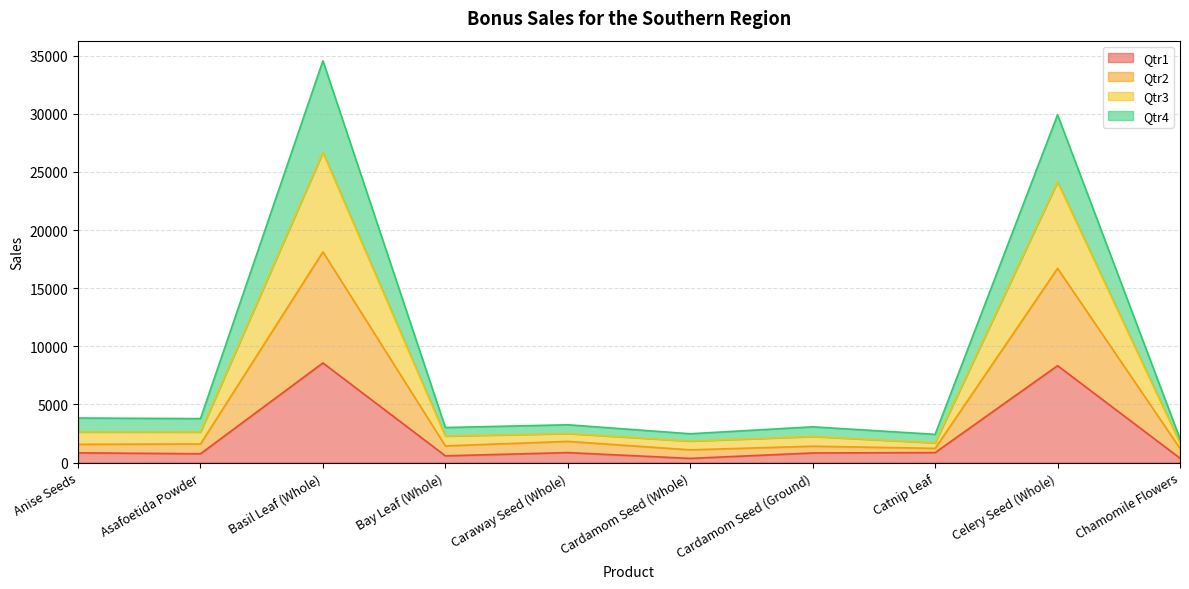

At which category is the sum across all series the highest?

Basil Leaf (Whole)